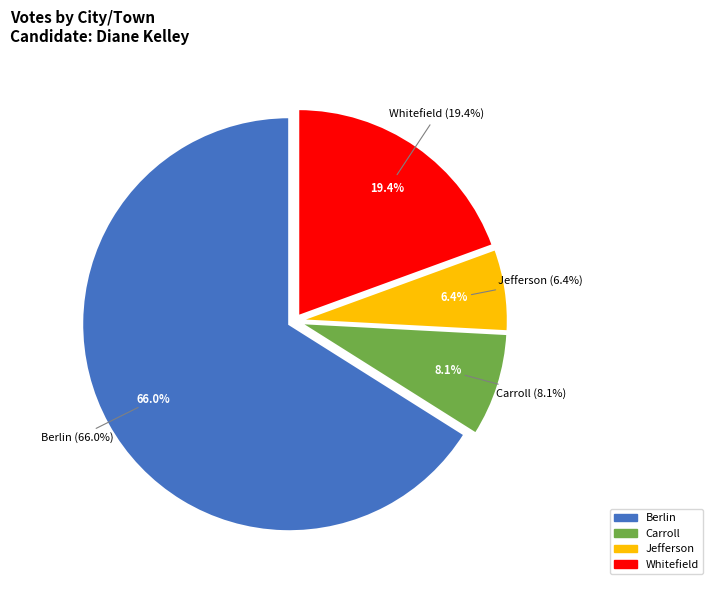

Which category has the biggest portion of the pie?

Berlin